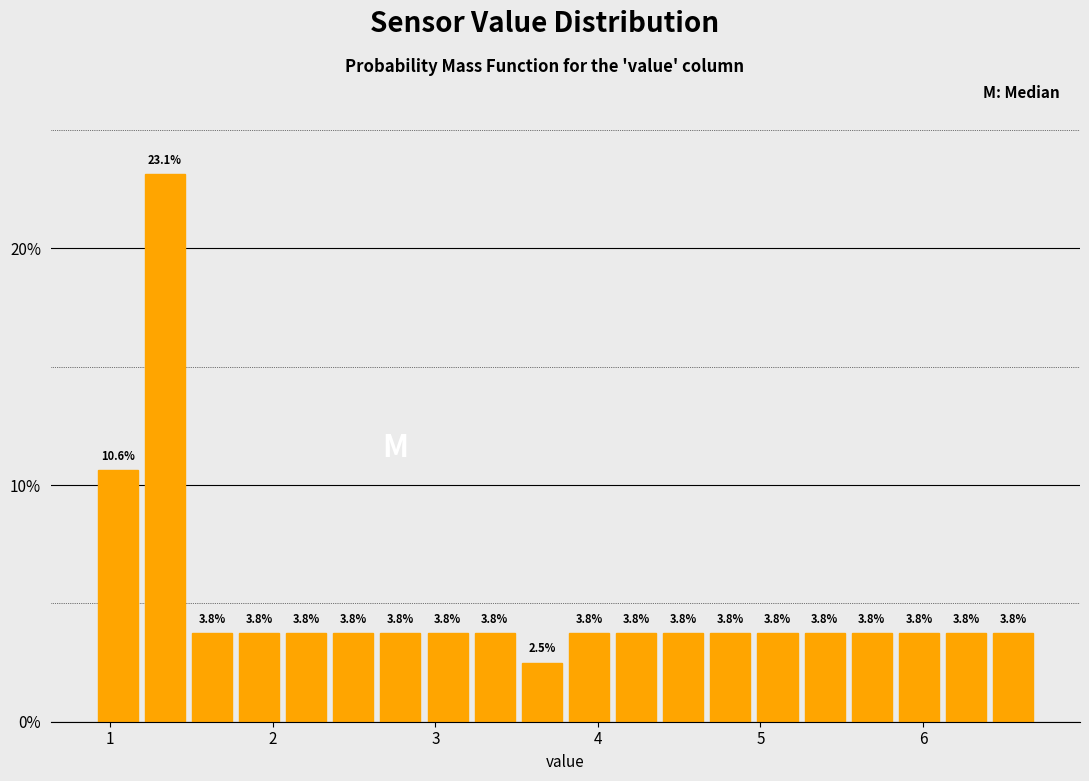

Read against the x-axis, roughly where is the centre of the tallest bar?

1.3